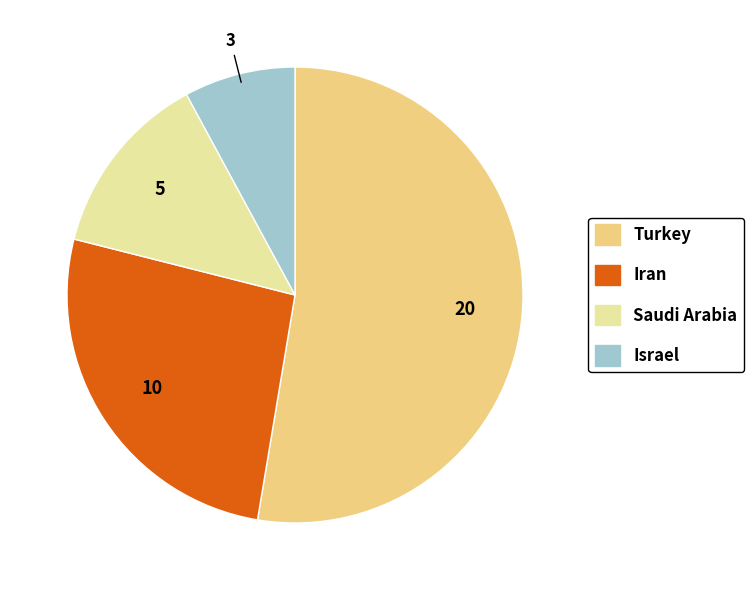

What is the ratio of the value at Israel to the value at Saudi Arabia?

0.6